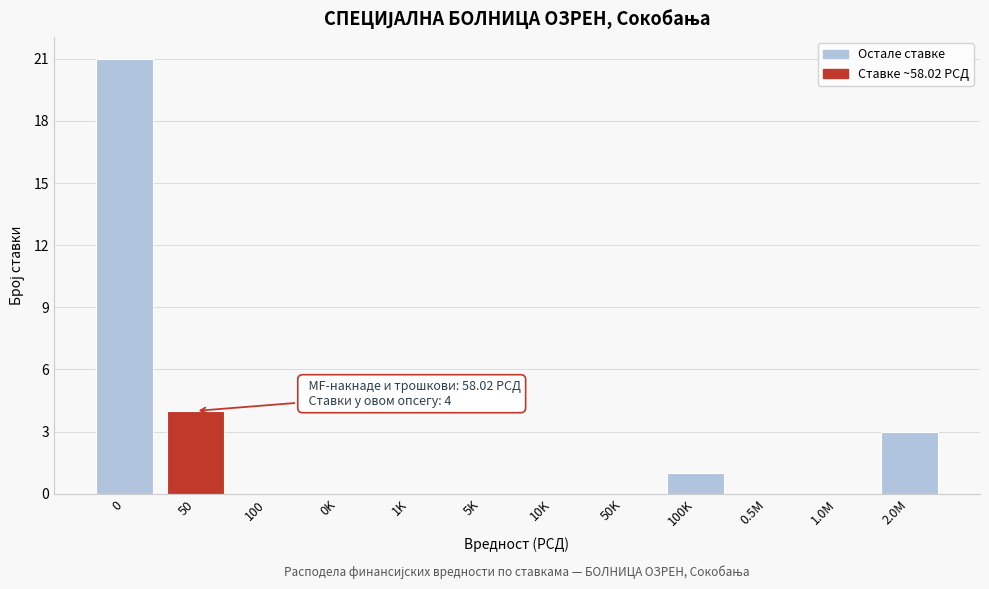

Reading left to right, extract all data points from this chart.

0=21	50=4	100=0	0K=0	1K=0	5K=0	10K=0	50K=0	100K=1	0.5M=0	1.0M=0	2.0M=3